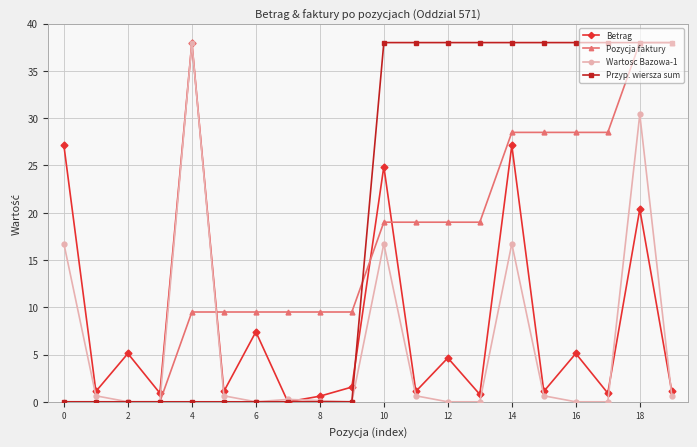

What is the value of the Betrag point at the 19th from the left?

20.4